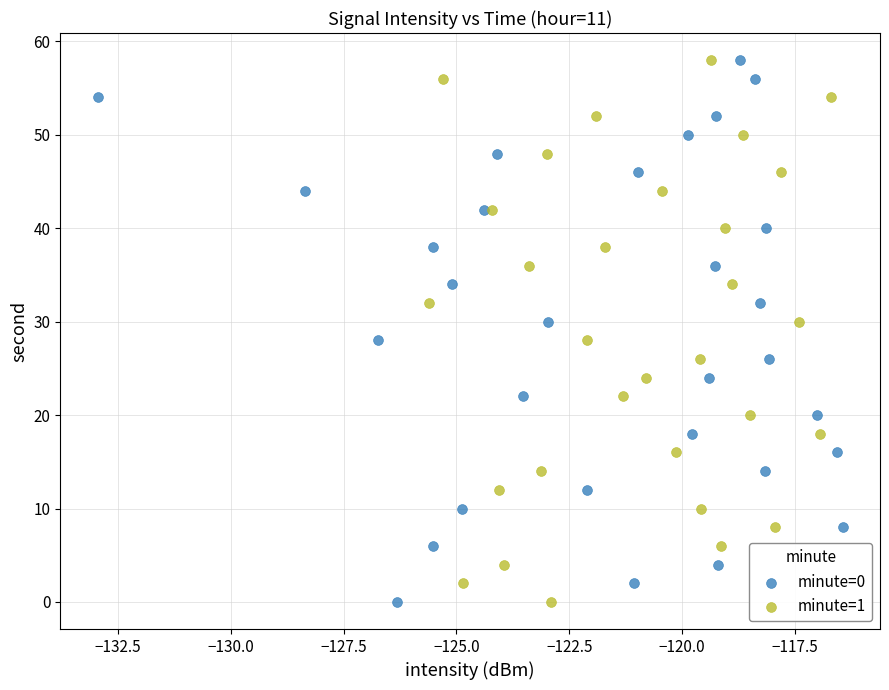

What are all the series names shown in the legend?

minute=0, minute=1